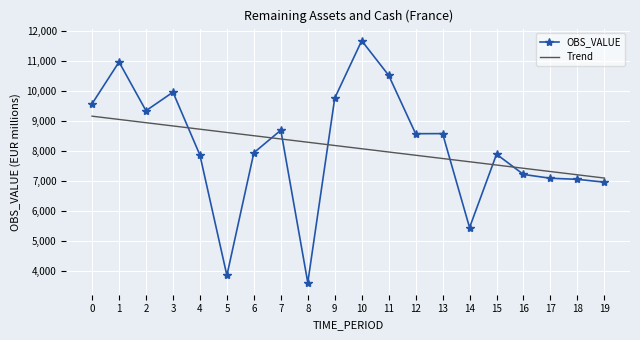

How many series are shown in this chart?

2